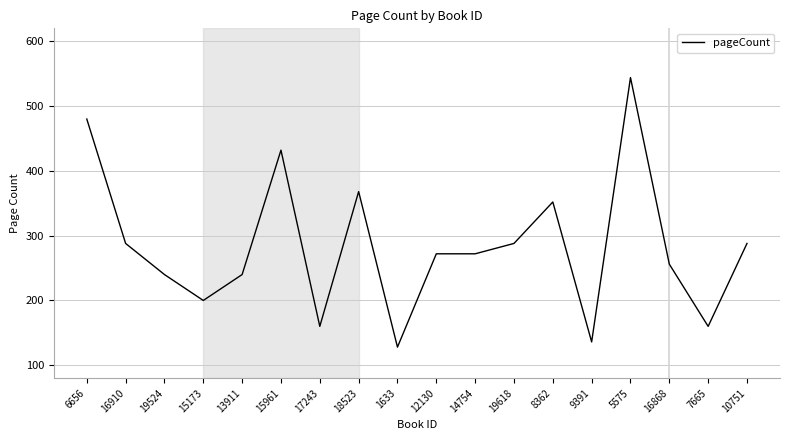

What position from the left is 8362?

13